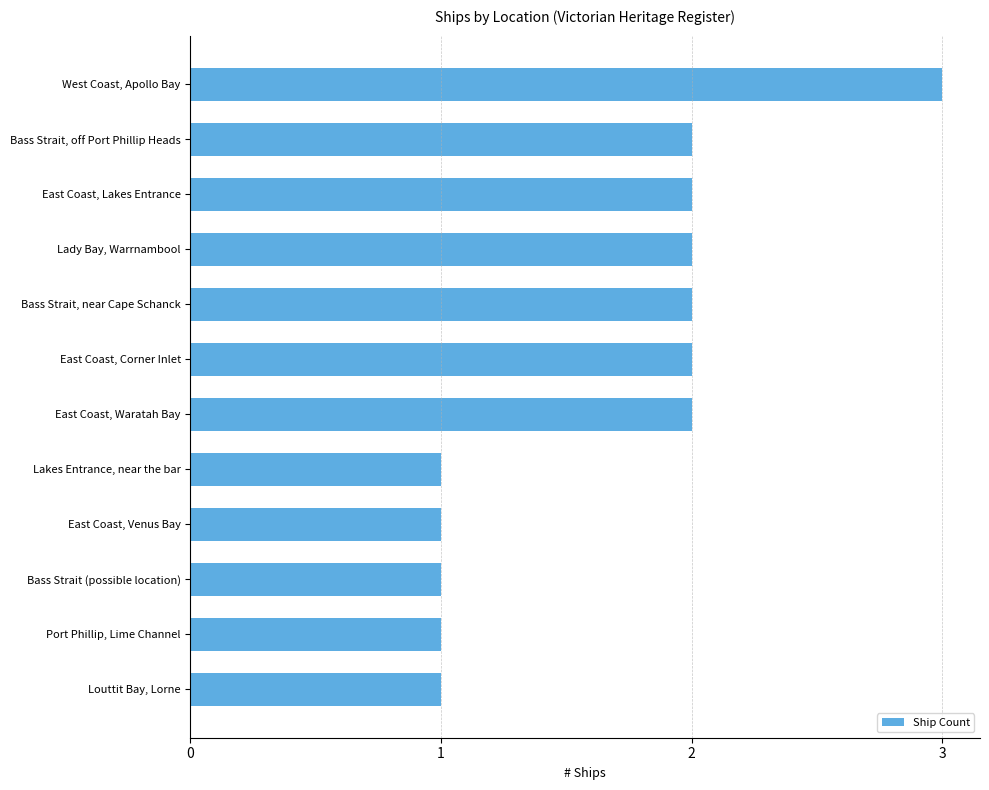

What is the label of the 8th bar from the top?

Lakes Entrance, near the bar